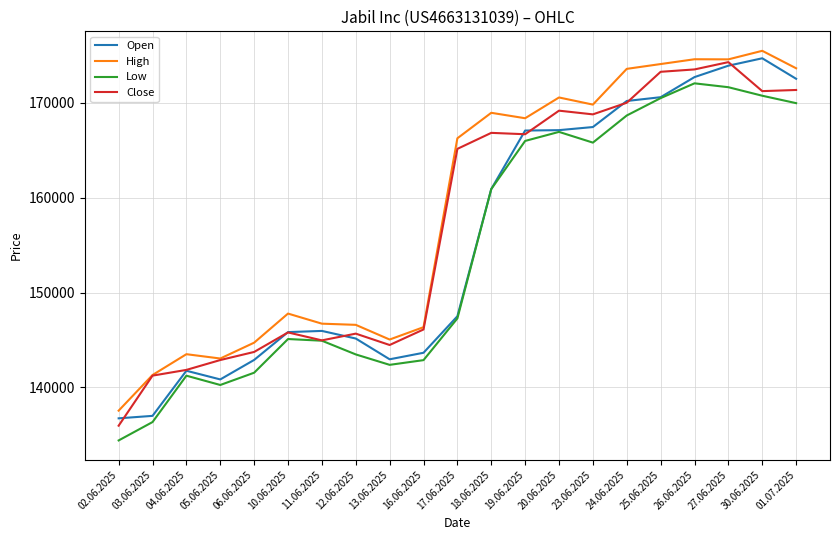

List the series in order of their overall mean, highest first.

High, Close, Open, Low